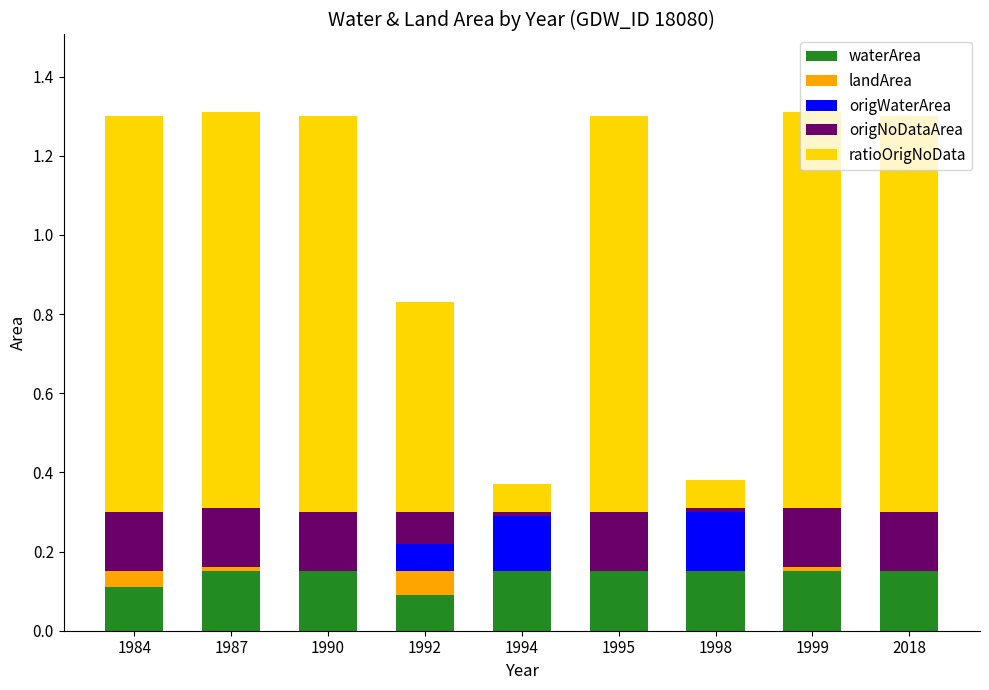

How many data points does each series have?

9